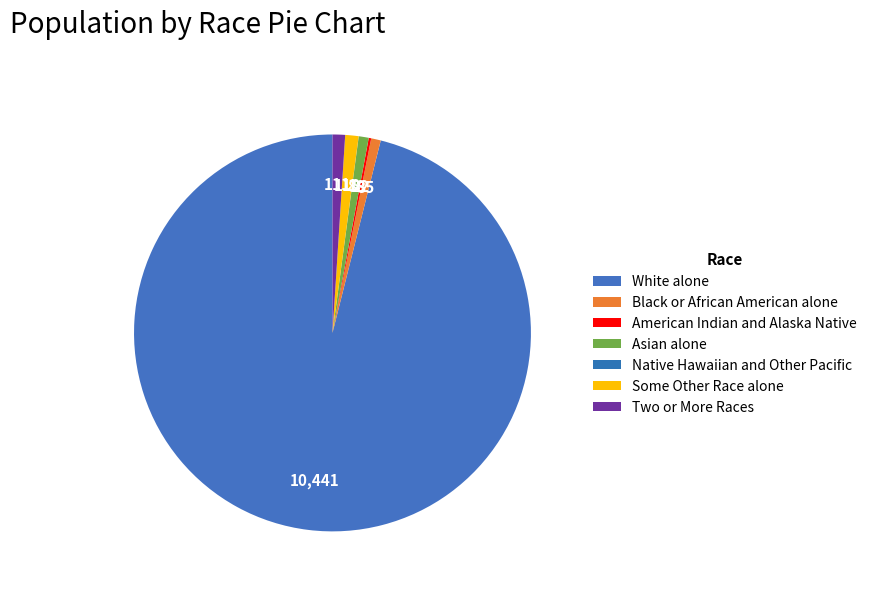

Which category has the biggest portion of the pie?

White alone